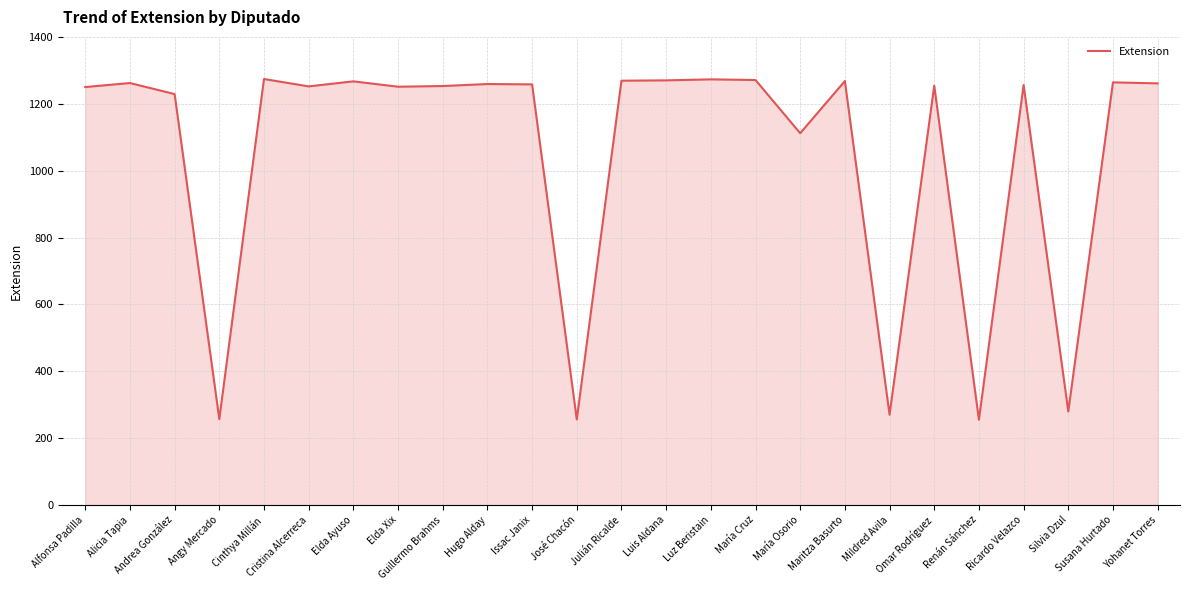

What position from the right is José Chacón?

14